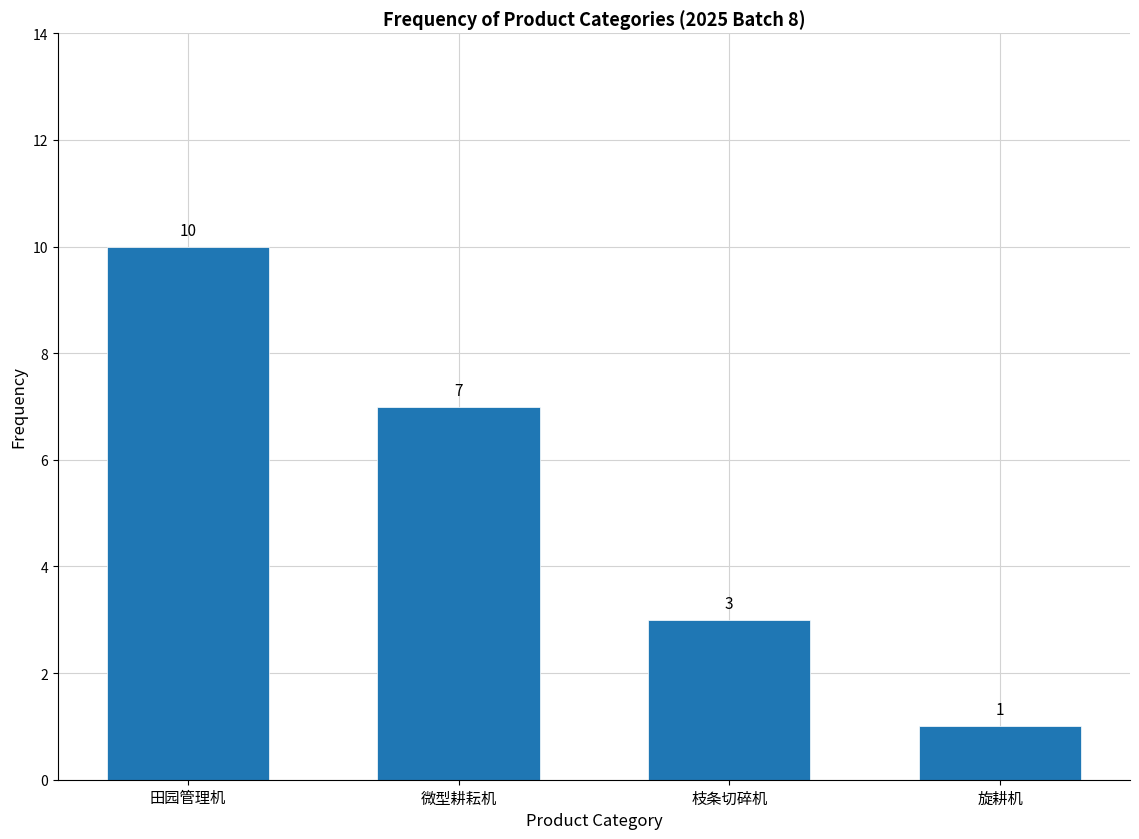

Reading left to right, transcribe all the data shown in this chart.

田园管理机=10	微型耕耘机=7	枝条切碎机=3	旋耕机=1